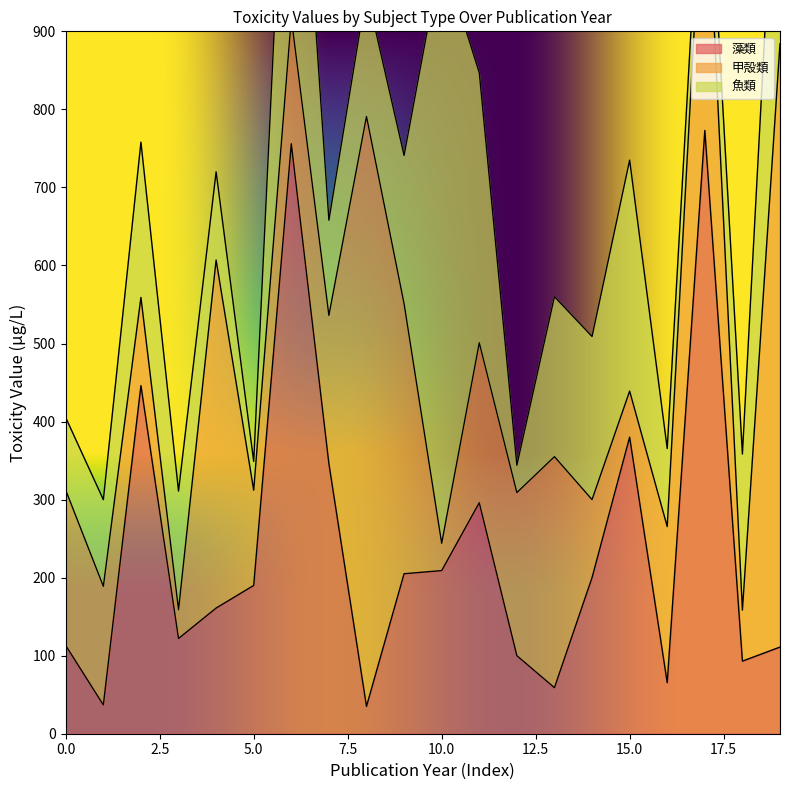

Which series ends up on top after the final intersection of 甲殻類 and 藻類?

甲殻類